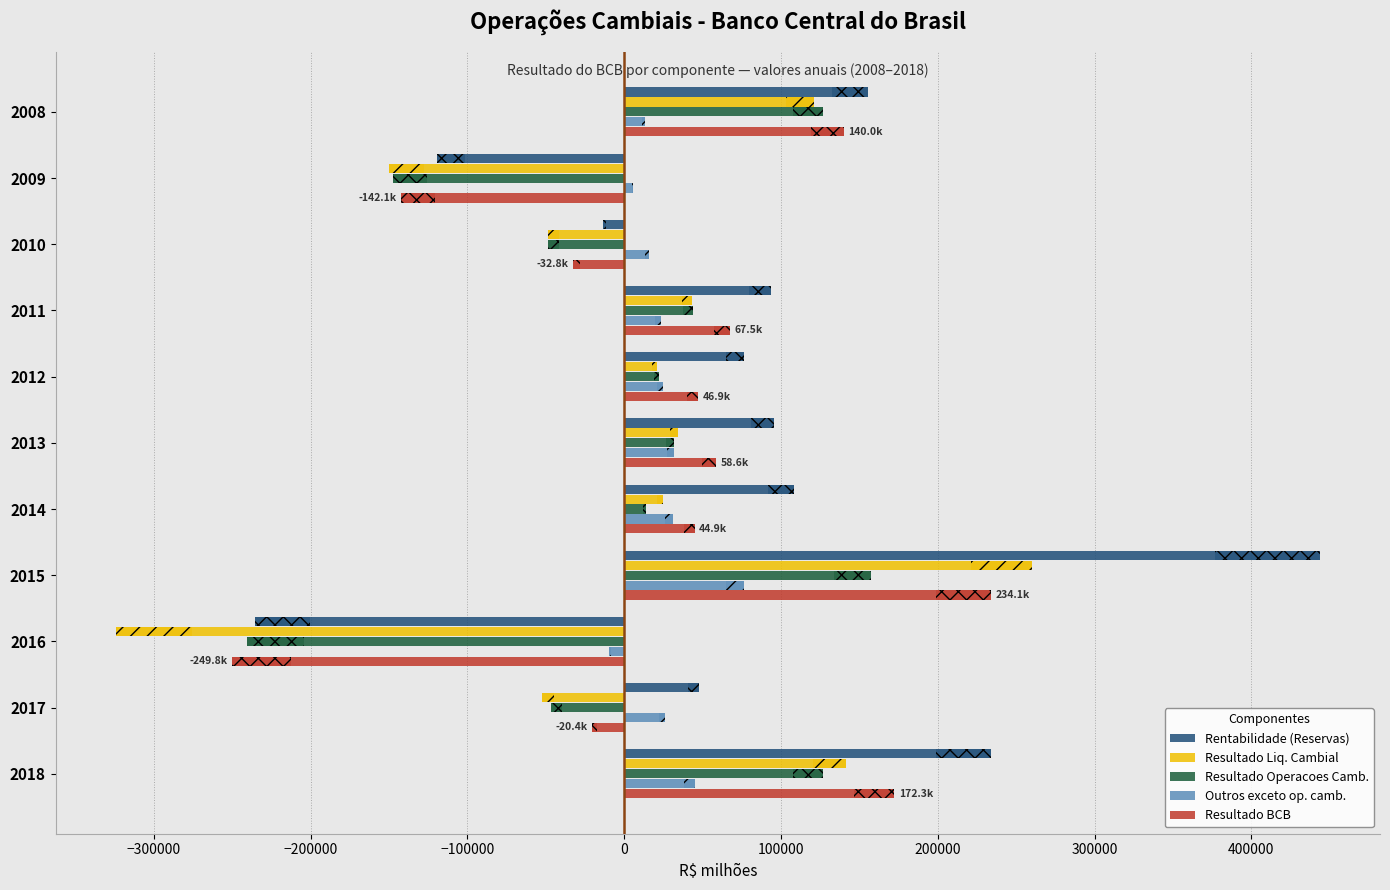

What is the maximum value for Resultado BCB?

234050.9